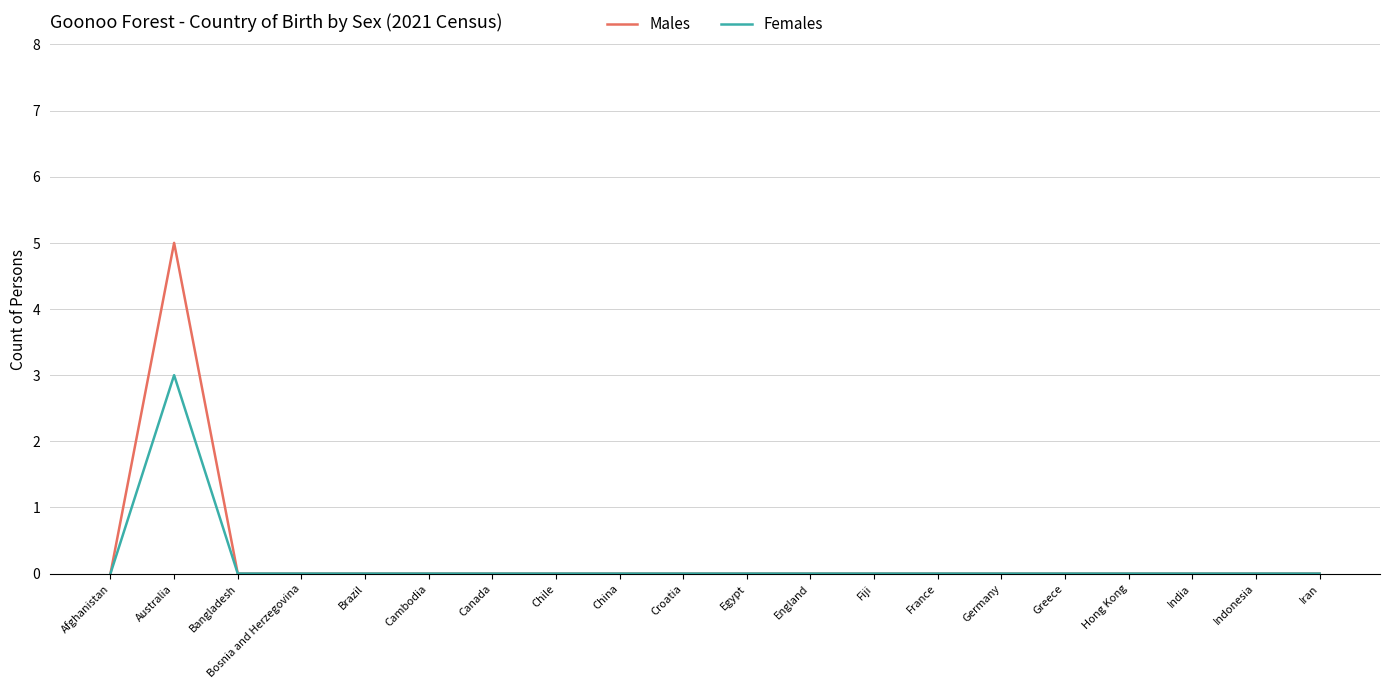

Count the number of data series in this chart.

2